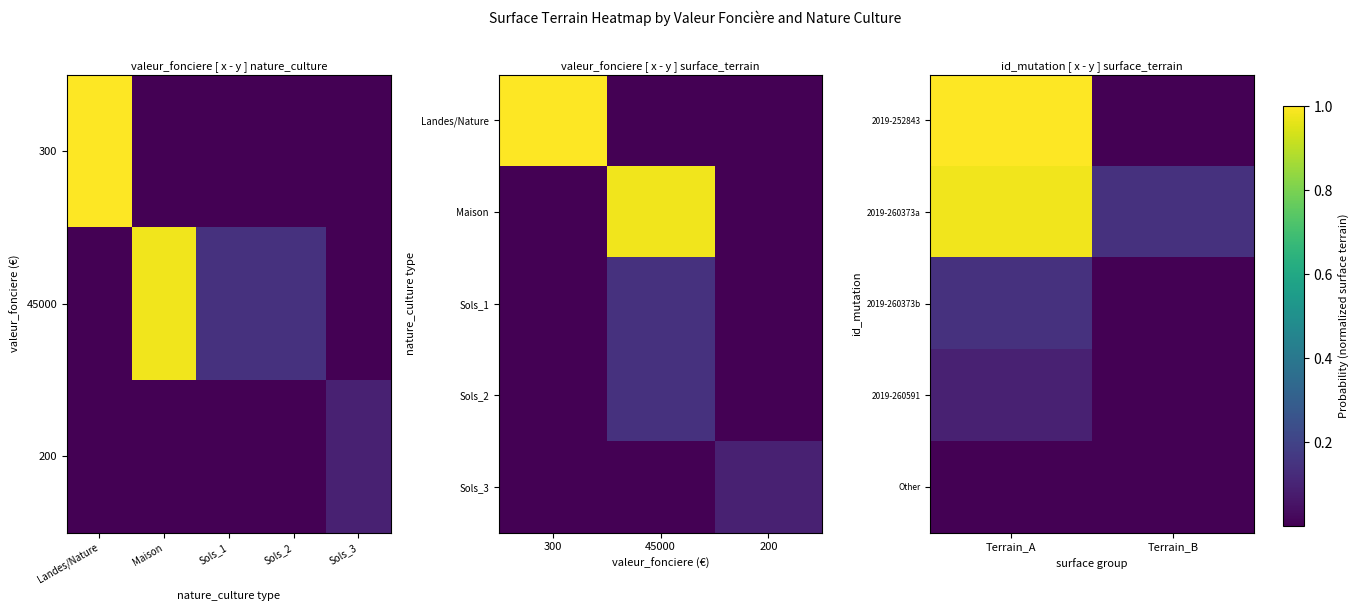

Reading right to left, what are all the values shown in this chart?

2019-252843: Terrain_B=0.0	Terrain_A=1.0
2019-260373a: Terrain_B=0.1	Terrain_A=1.0
2019-260373b: Terrain_B=0.0	Terrain_A=0.1
2019-260591: Terrain_B=0.0	Terrain_A=0.1
Other: Terrain_B=0.0	Terrain_A=0.0